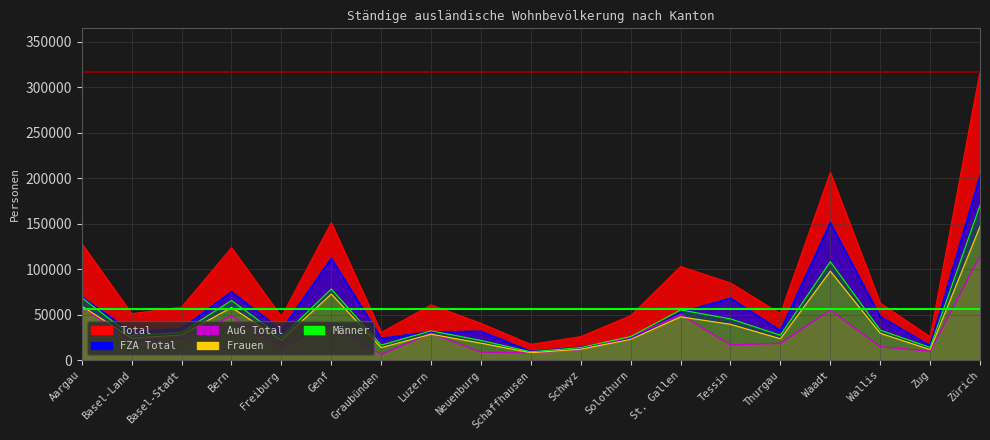

True or false: Frauen and FZA Total cross at least once.

False